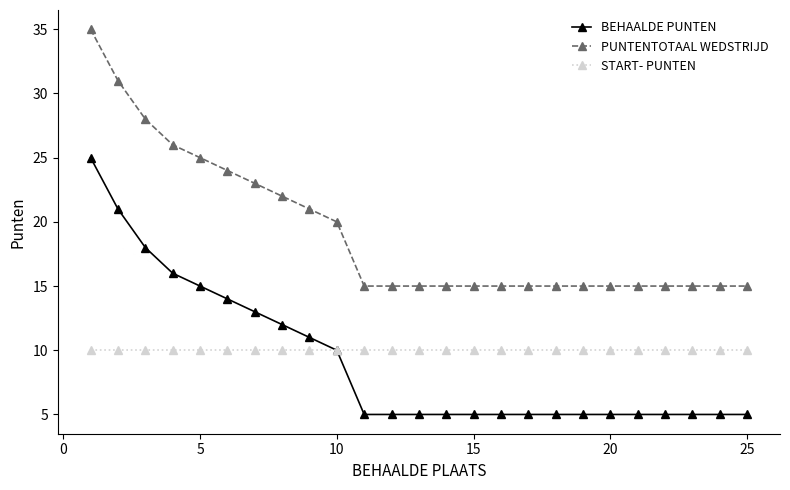

Which series has the largest total across all categories?

PUNTENTOTAAL WEDSTRIJD